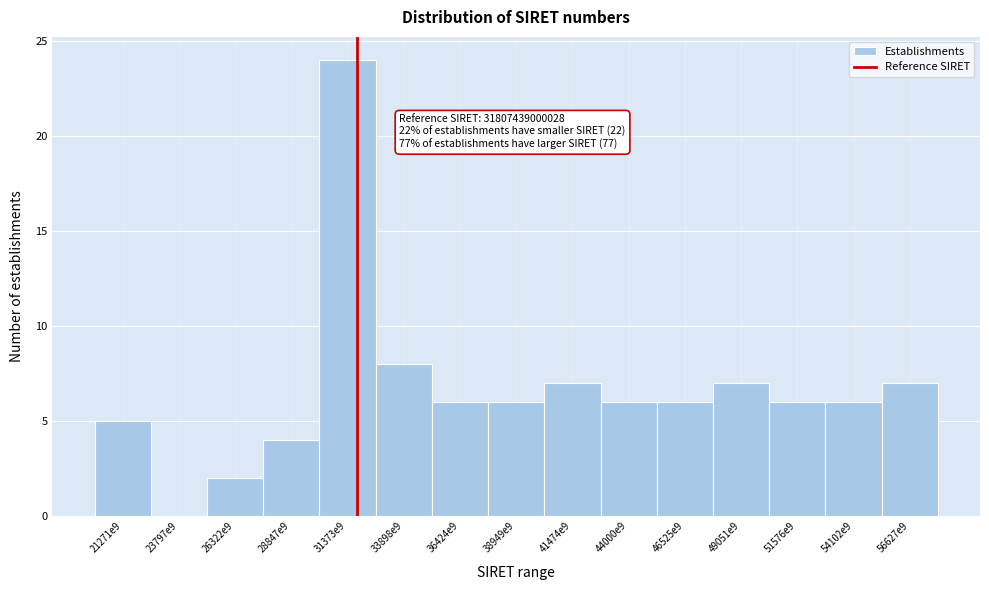

Reading left to right, transcribe all the data shown in this chart.

21271e9=5	23797e9=0	26322e9=2	28847e9=4	31373e9=24	33898e9=8	36424e9=6	38949e9=6	41474e9=7	44000e9=6	46525e9=6	49051e9=7	51576e9=6	54102e9=6	56627e9=7